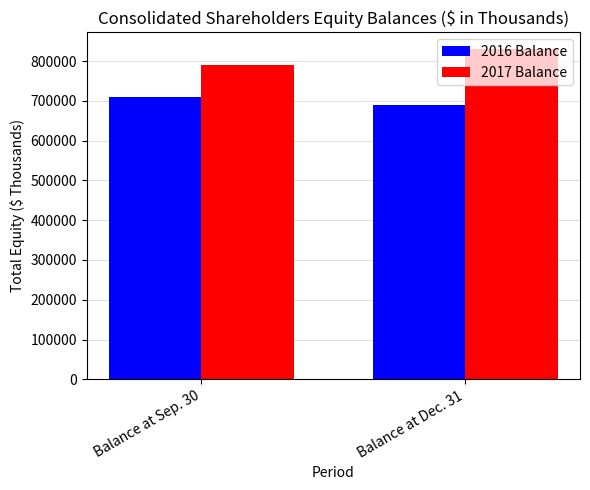

The value of 2016 Balance at Balance at Sep. 30 is 709334. True or false?

True